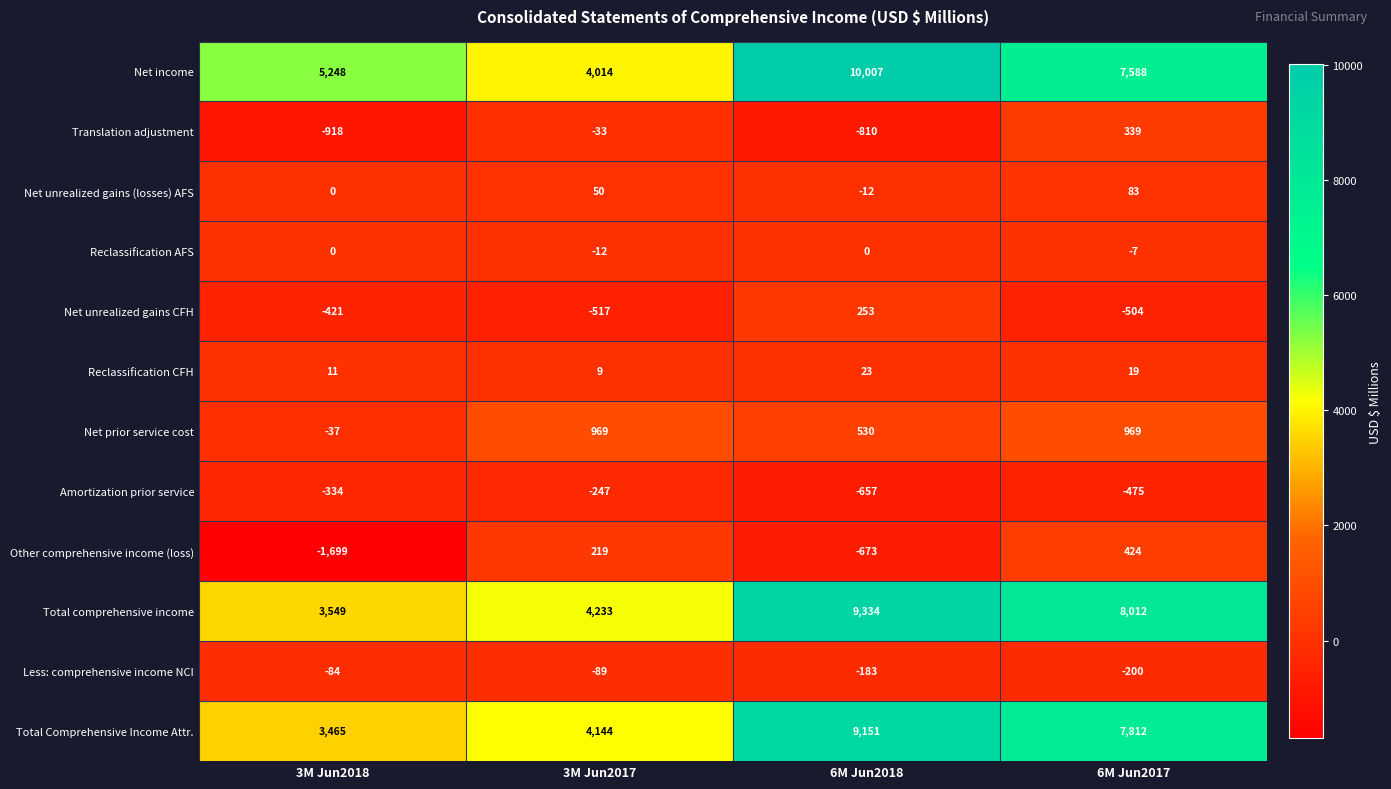

At how many categories does at least one series exceed 3162?

4